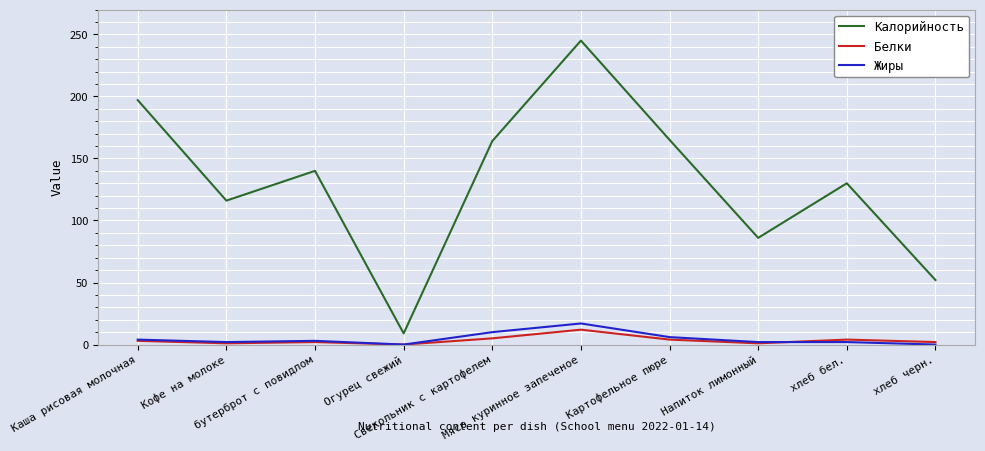

Is this an area chart (filled region under the line)?

No